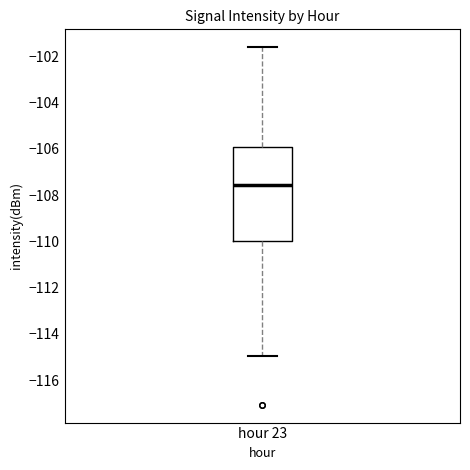

Transcribe this box plot: give where the median line is, the range the box spans, and where the two whiskers end, as read against the y-axis. The values are not printed on the chart, so give them approximately, as read against the axis.

median -107.6, box -110.0 to -106.0, whiskers -115.0 to -101.6